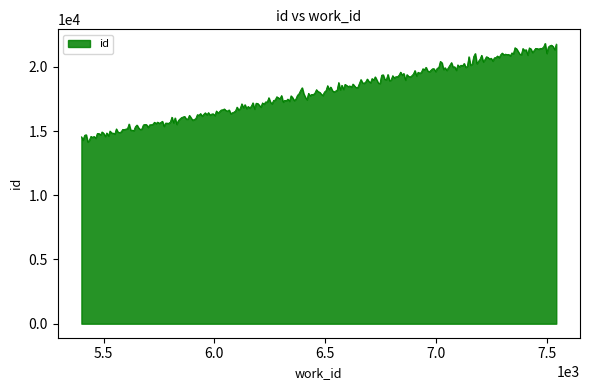

What is the maximum value shown in the chart?

21825.0